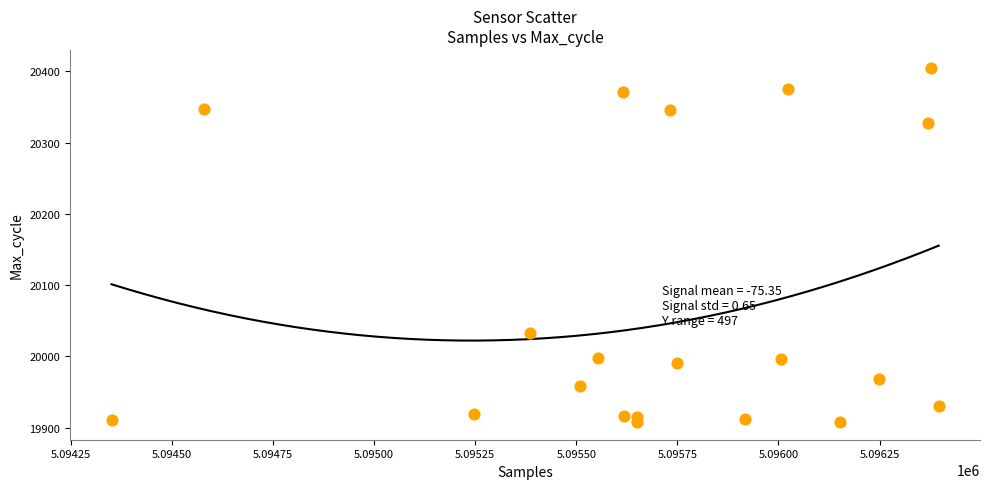

What Y value in the scatter plot is closest to 20156?

20033